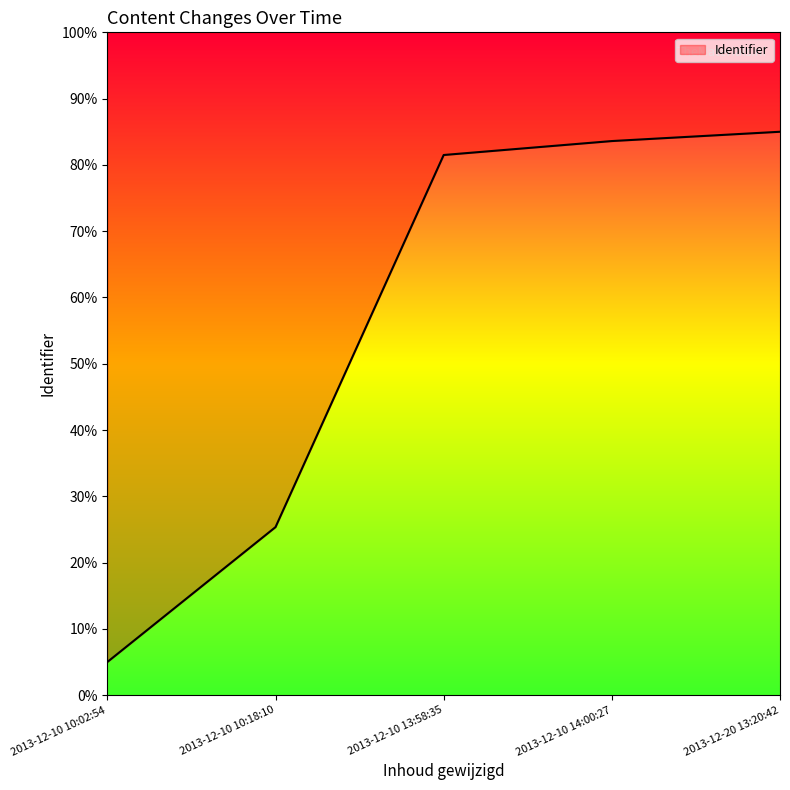

Which has a higher value, 2013-12-10 14:00:27 or 2013-12-10 10:18:10?

2013-12-10 14:00:27